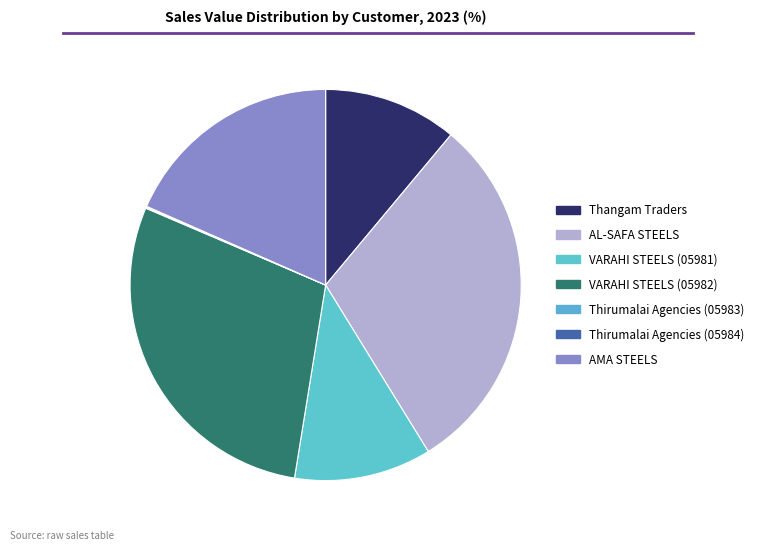

How many segments does this pie chart have?

7